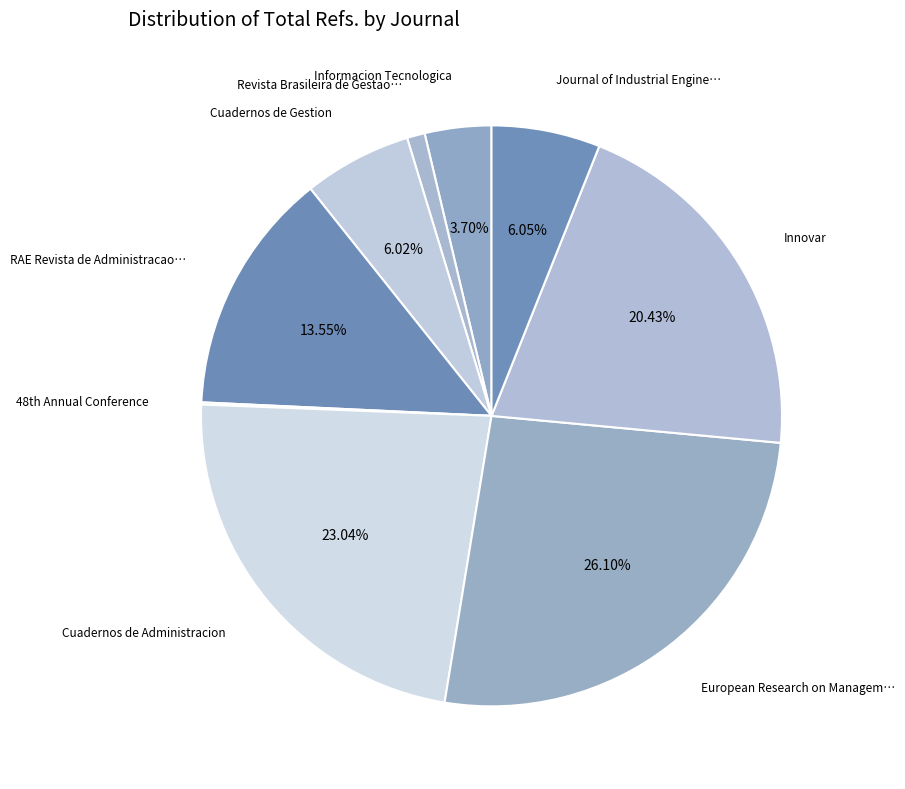

What is the largest slice in the pie chart?

European Research on Management